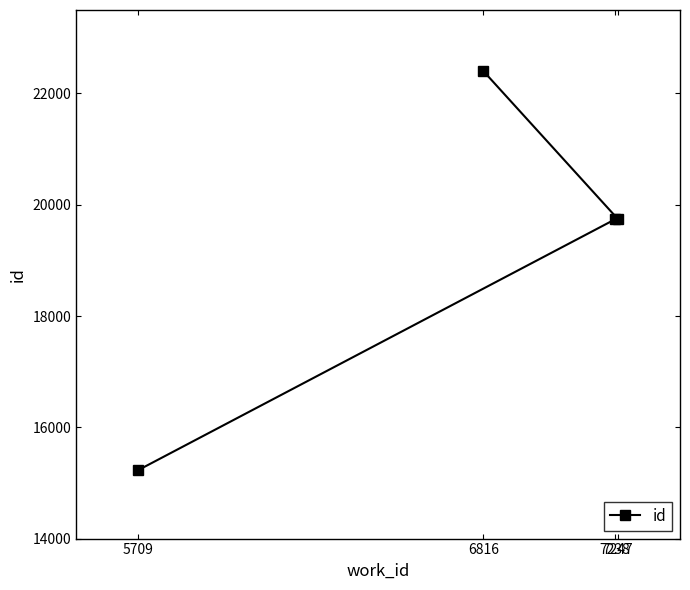

What is the maximum value shown in the chart?

22402